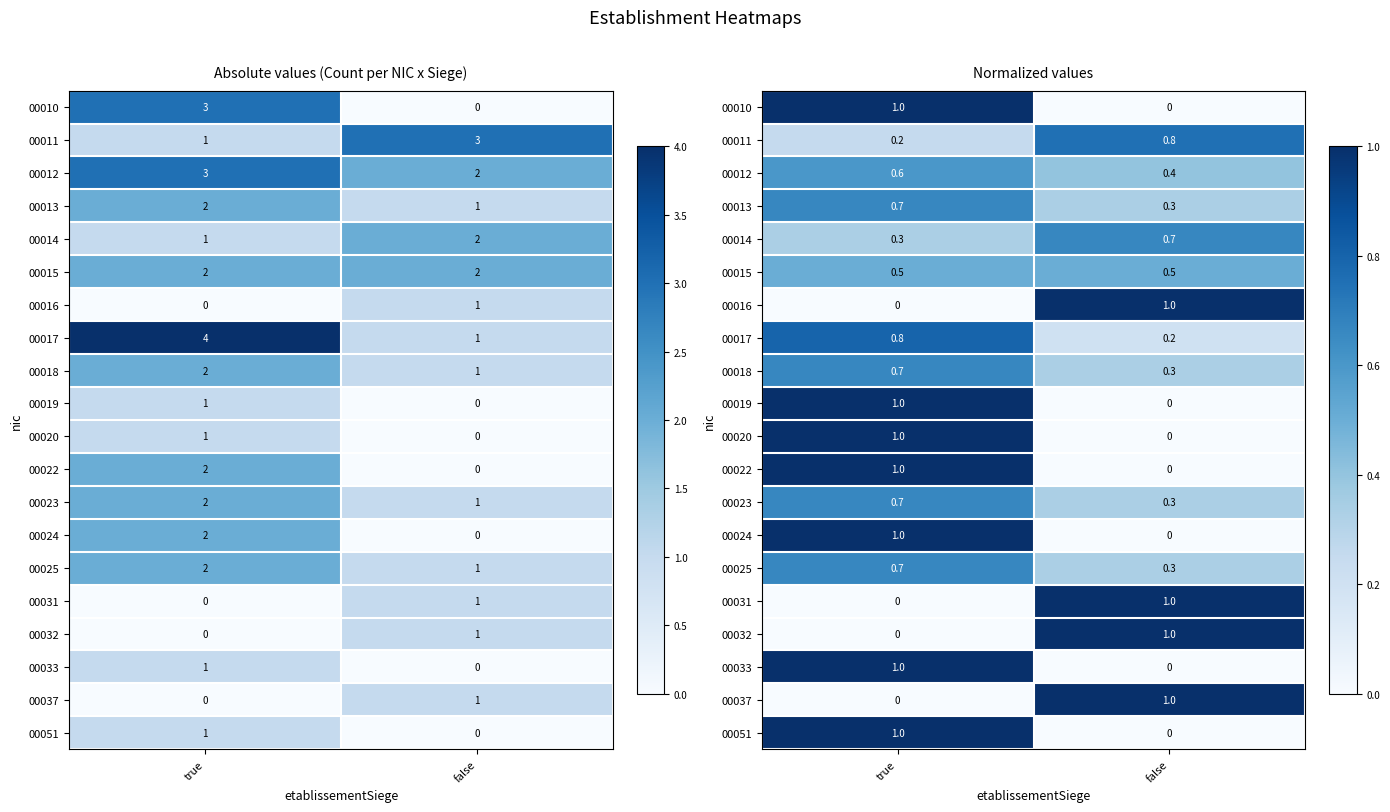

Is it true that 00037 equals 1.6 at false?

False